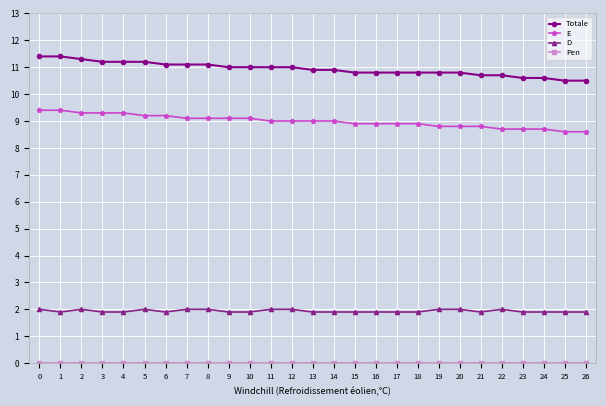

The value of E at 13 is 9.0. True or false?

True